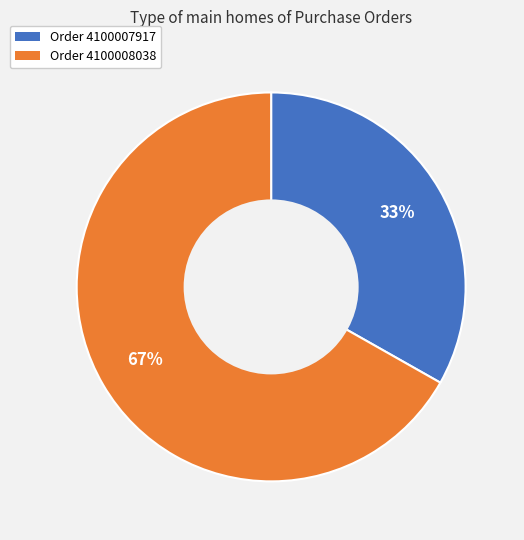

To the nearest percent, what is the average slice percentage?

50%